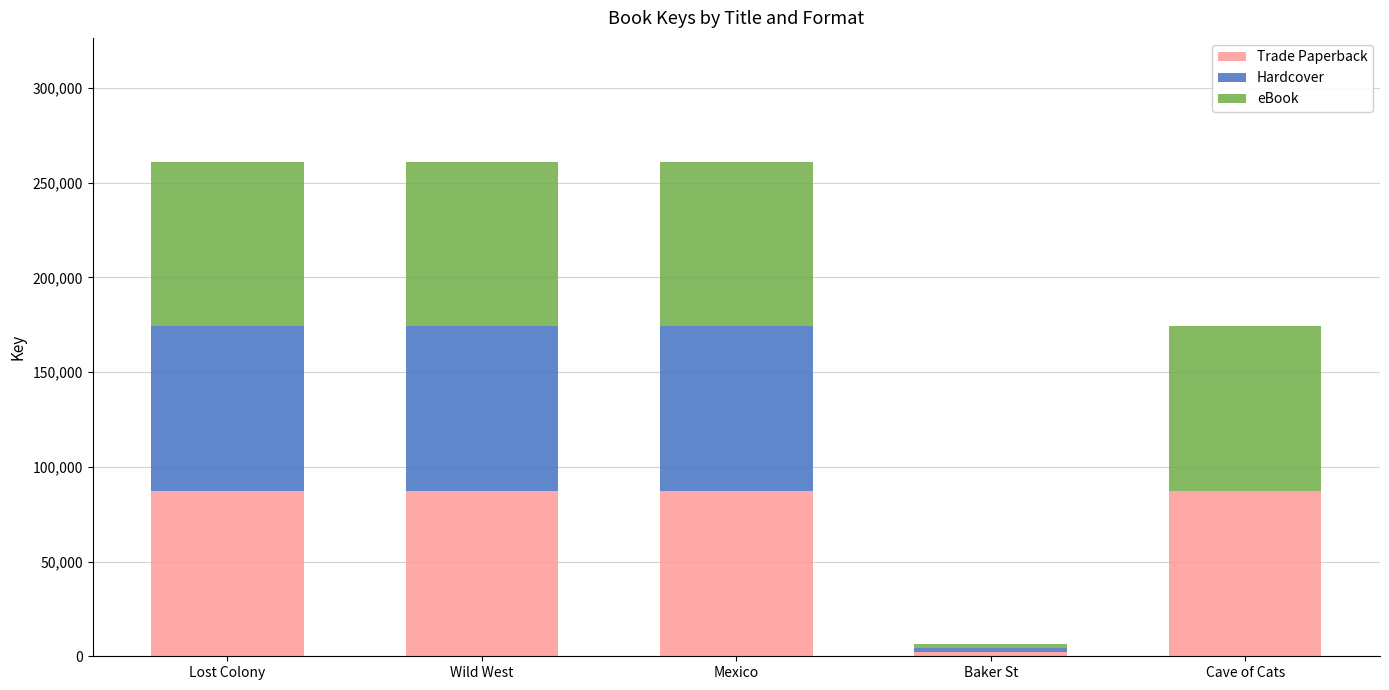

What is the total value across all series at Mexico?

261105